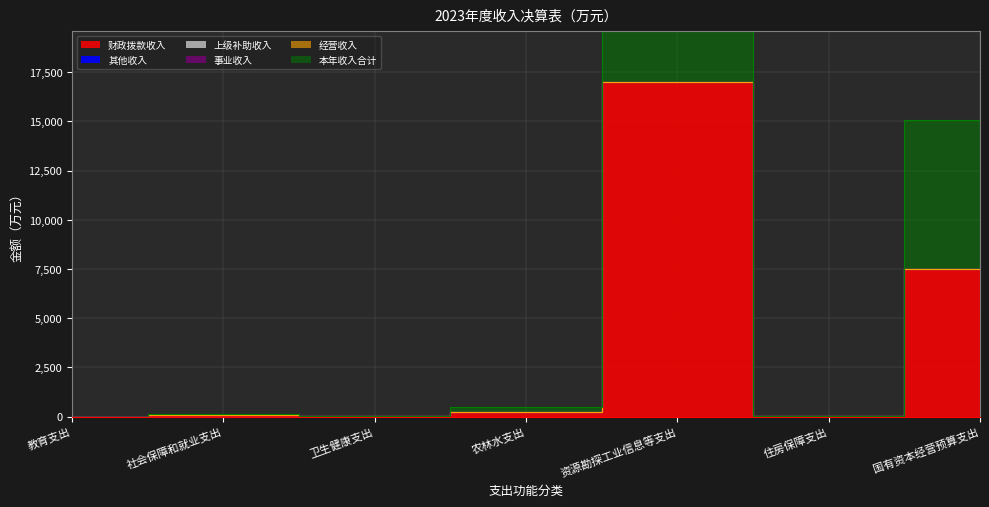

What are all the series names shown in the legend?

财政拨款收入, 其他收入, 上级补助收入, 事业收入, 经营收入, 本年收入合计